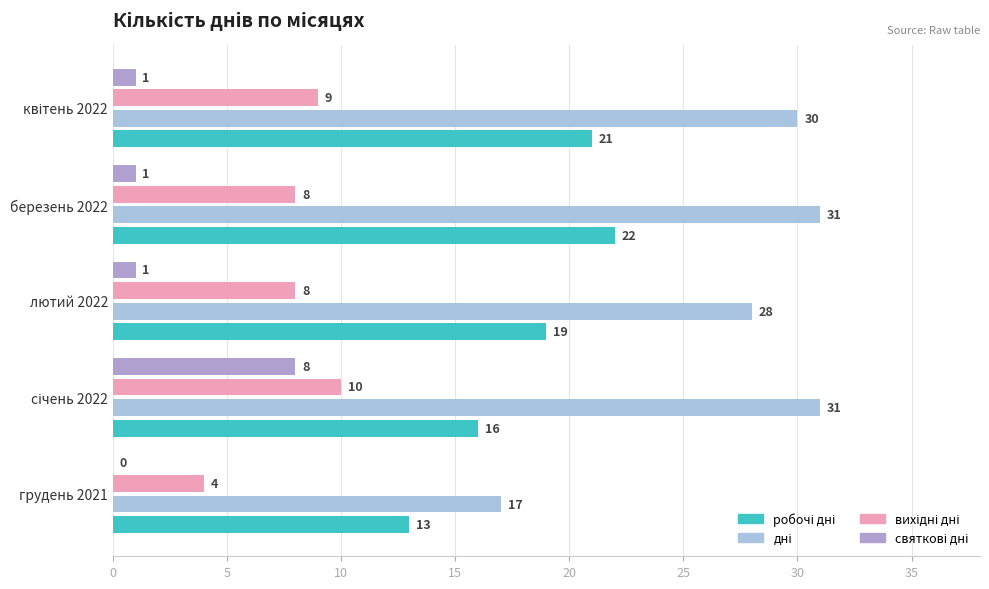

What is the total value across all series at лютий 2022?

56